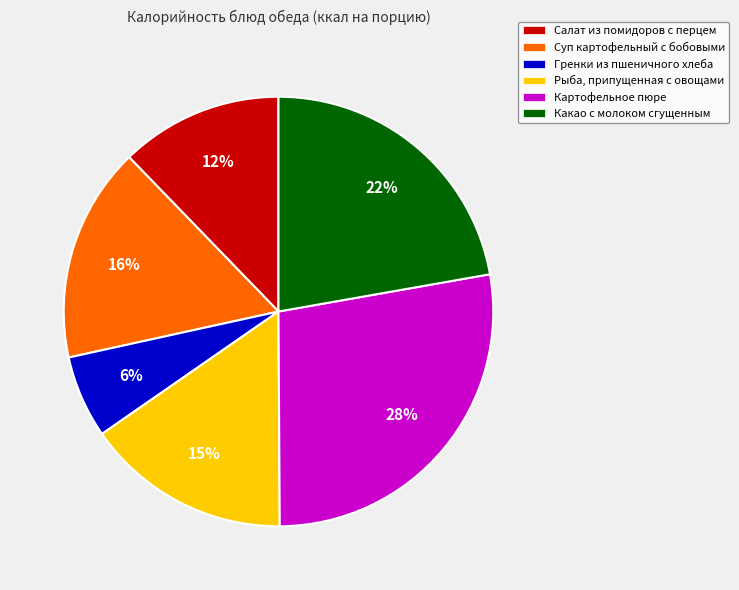

What is the largest slice in the pie chart?

Картофельное пюре